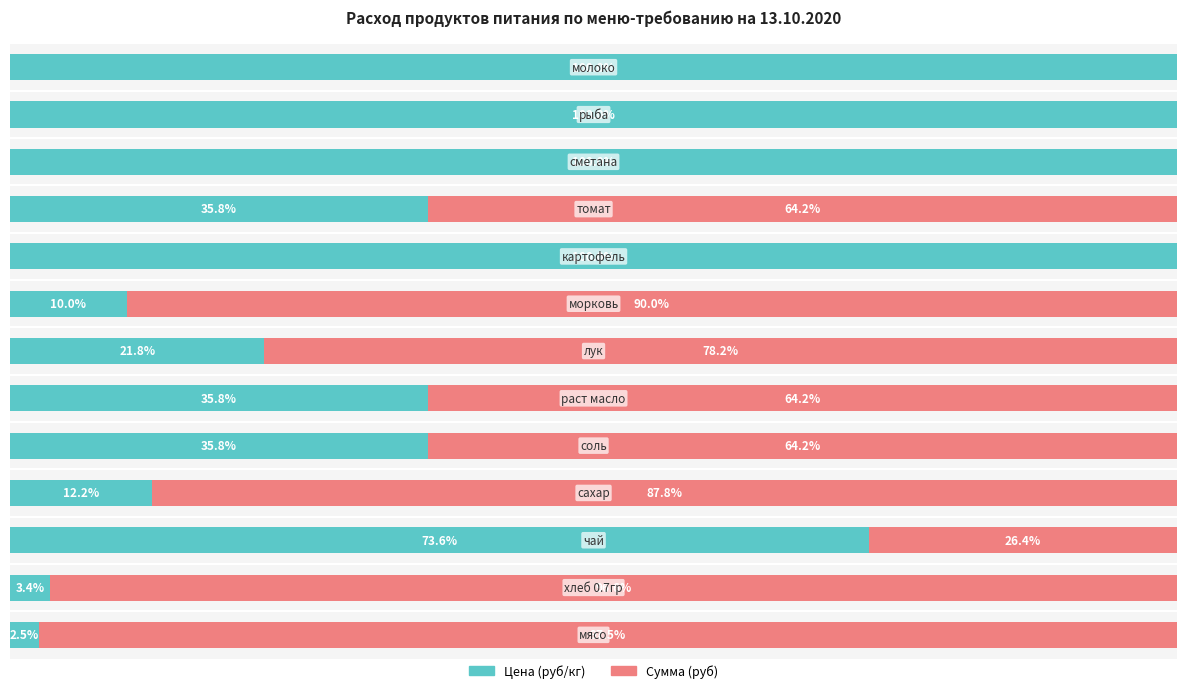

What is the value of the Сумма (руб) bar at the 10th from the left?

64.2